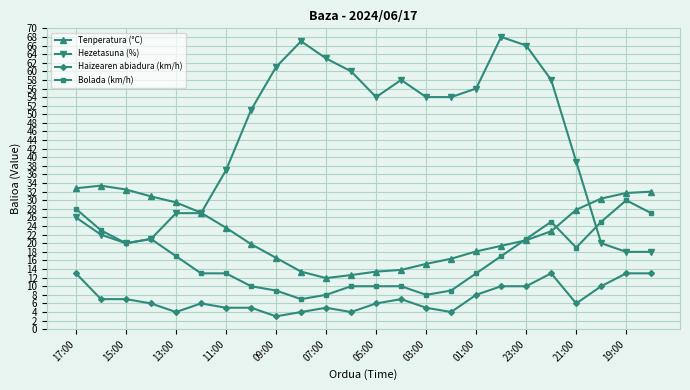

True or false: Tenperatura (°C) and Haizearen abiadura (km/h) intersect in this chart.

False